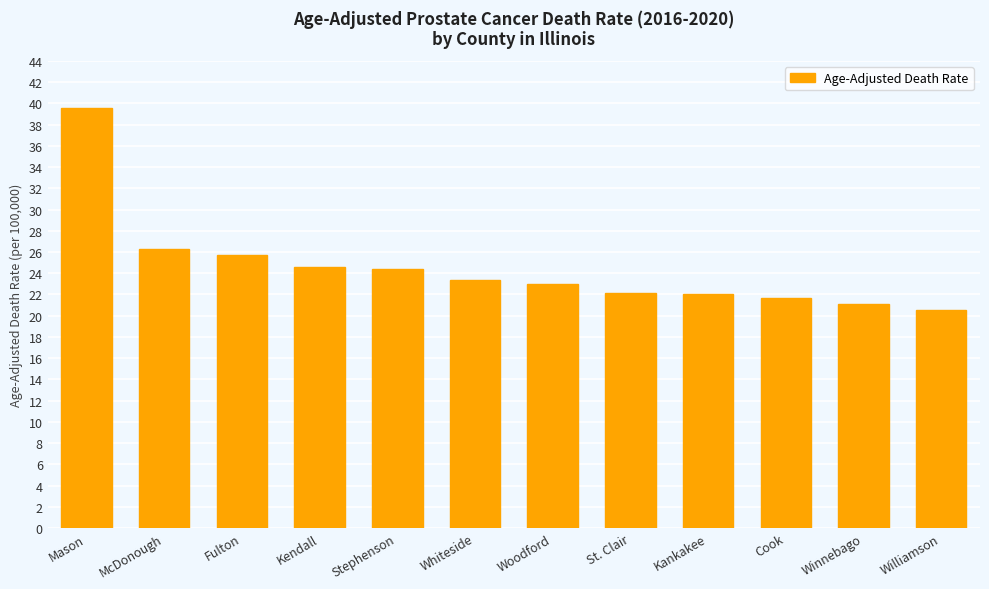

What is the difference between the maximum and second lowest values?

18.5